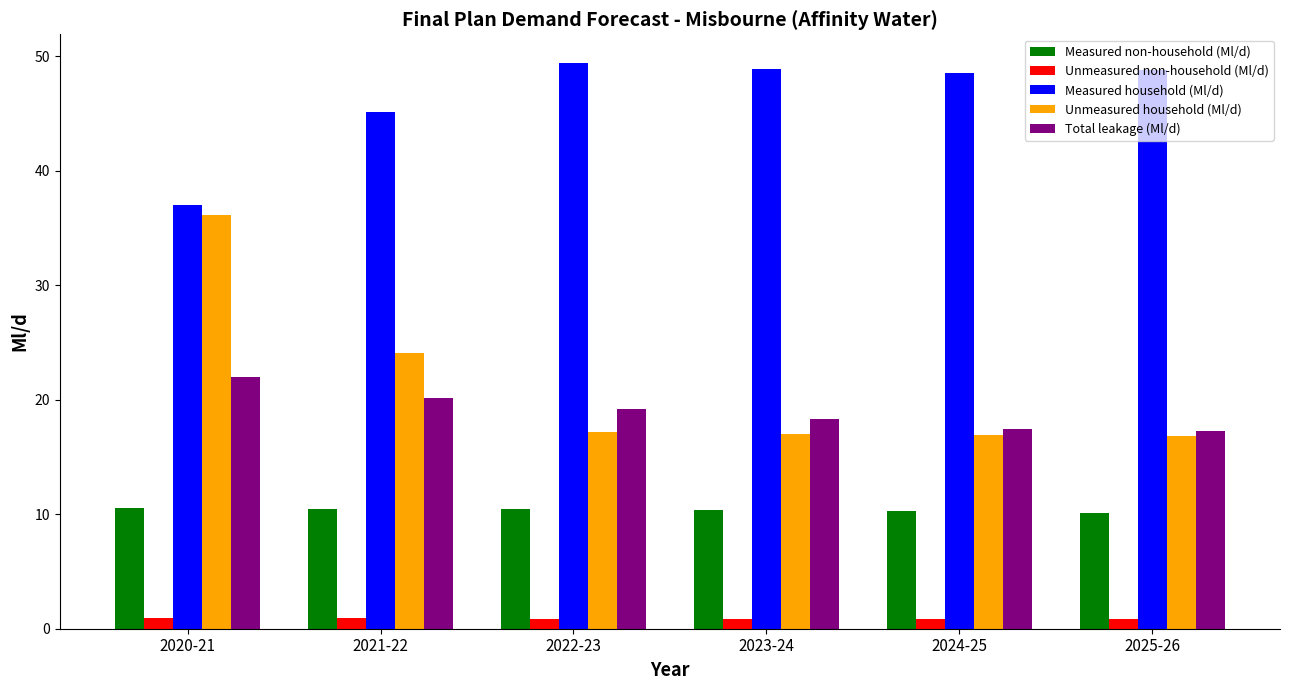

At which category is the sum across all series the highest?

2020-21